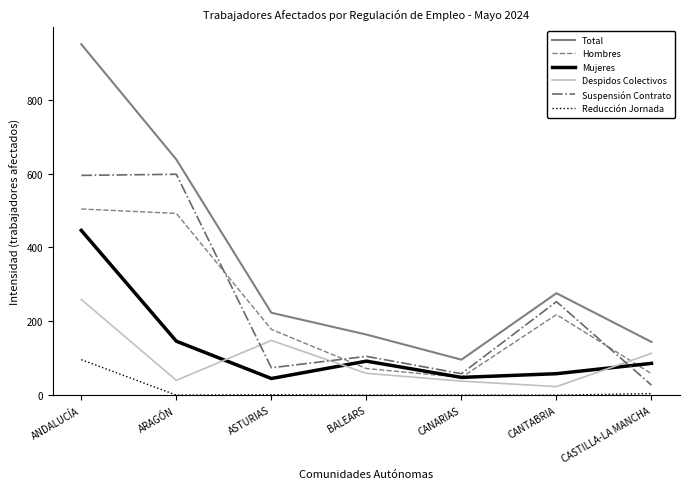

What are all the series names shown in the legend?

Total, Hombres, Mujeres, Despidos Colectivos, Suspensión Contrato, Reducción Jornada